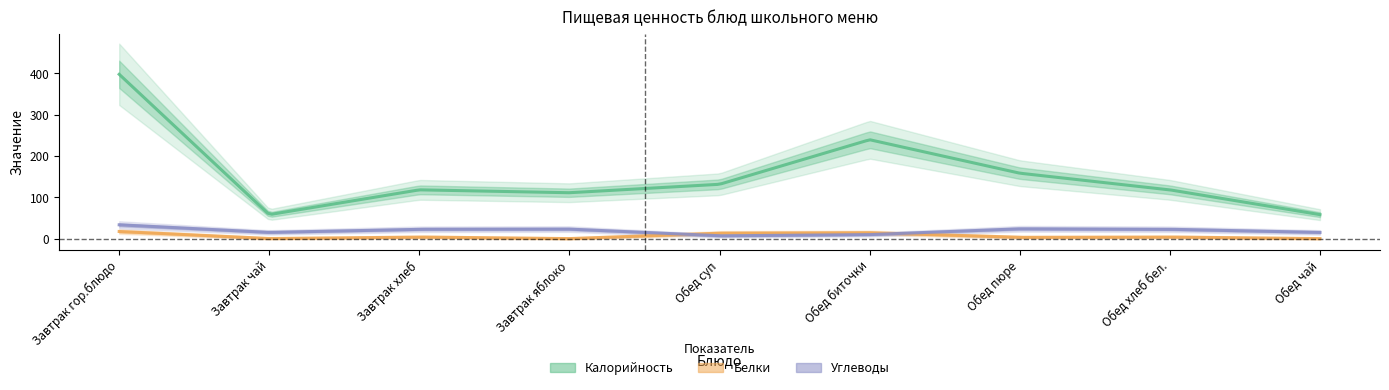

Between Завтрак яблоко and Обед хлеб бел., which series saw the biggest shift?

Калорийность